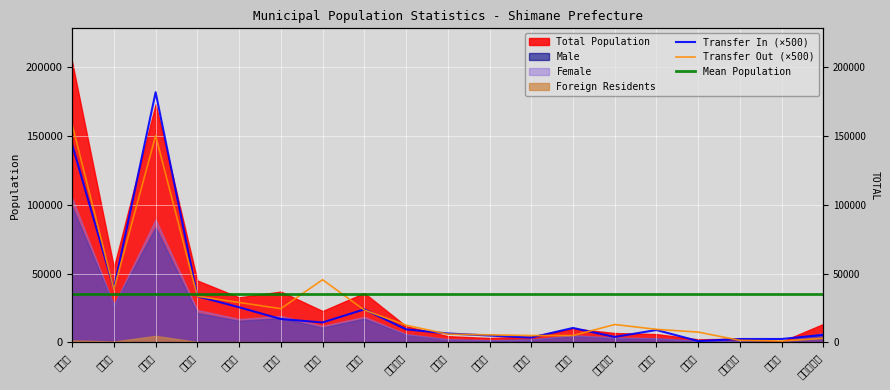

What is the maximum value for Transfer In (×500)?

181500.0